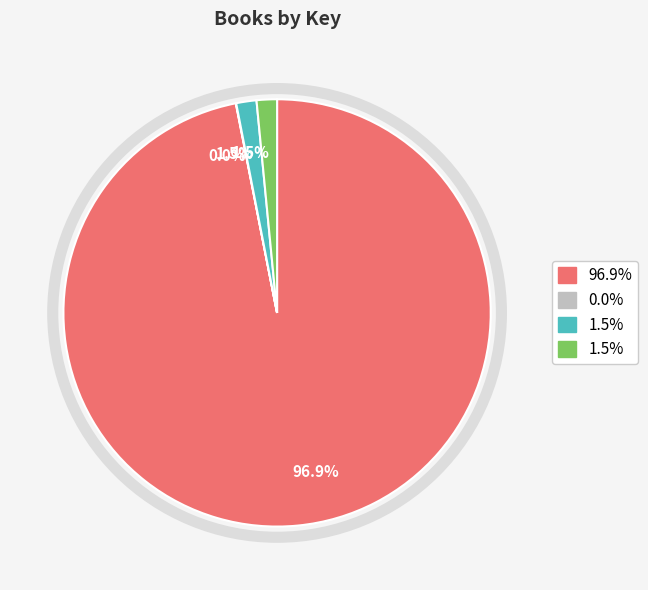

Is there a majority slice in this chart?

Yes